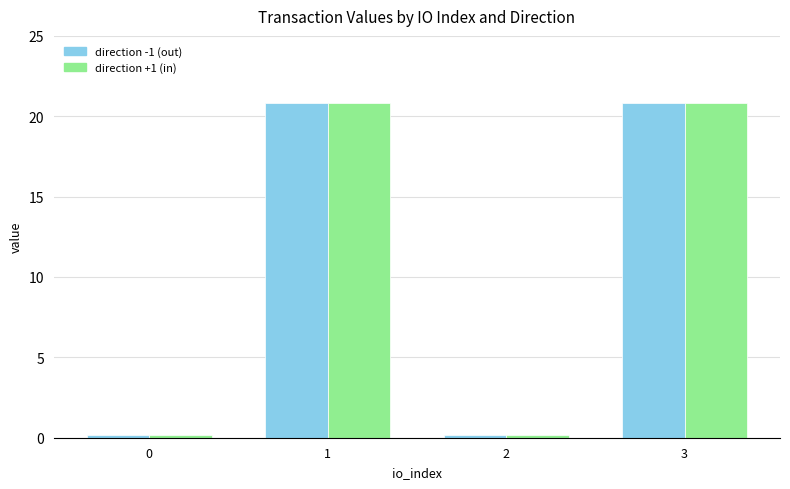

What is the total value across all series at 3?

41.7